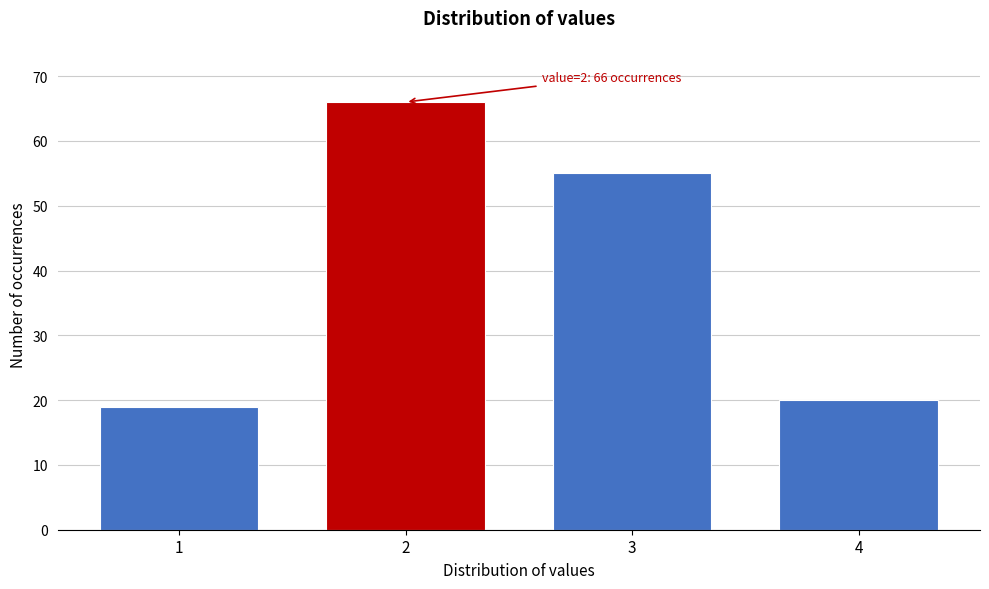

Reading right to left, what are all the values shown in this chart?

20	55	66	19